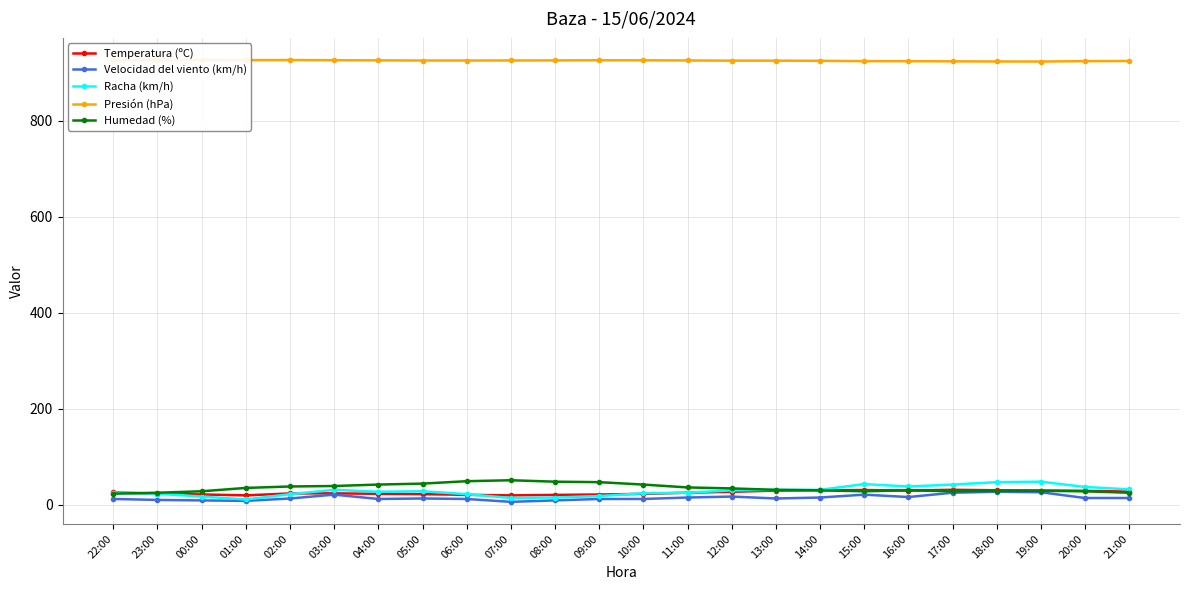

Which series has the largest range (max minus min)?

Racha (km/h)